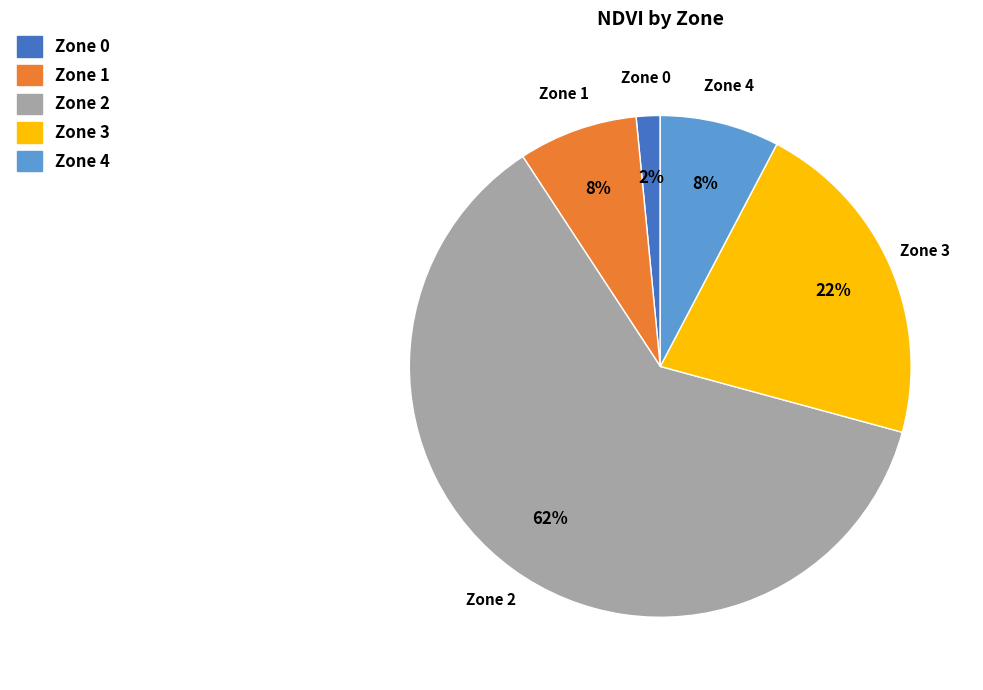

What percentage is the Zone 4 slice, to the nearest percent?

8%